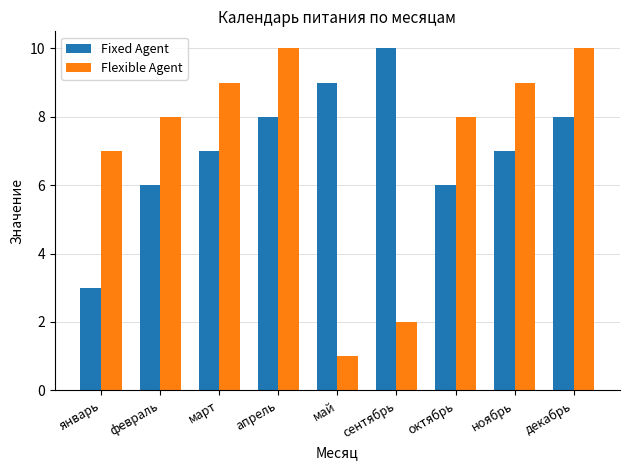

Reading left to right, transcribe all the data shown in this chart.

Fixed Agent: 3	6	7	8	9	10	6	7	8
Flexible Agent: 7	8	9	10	1	2	8	9	10